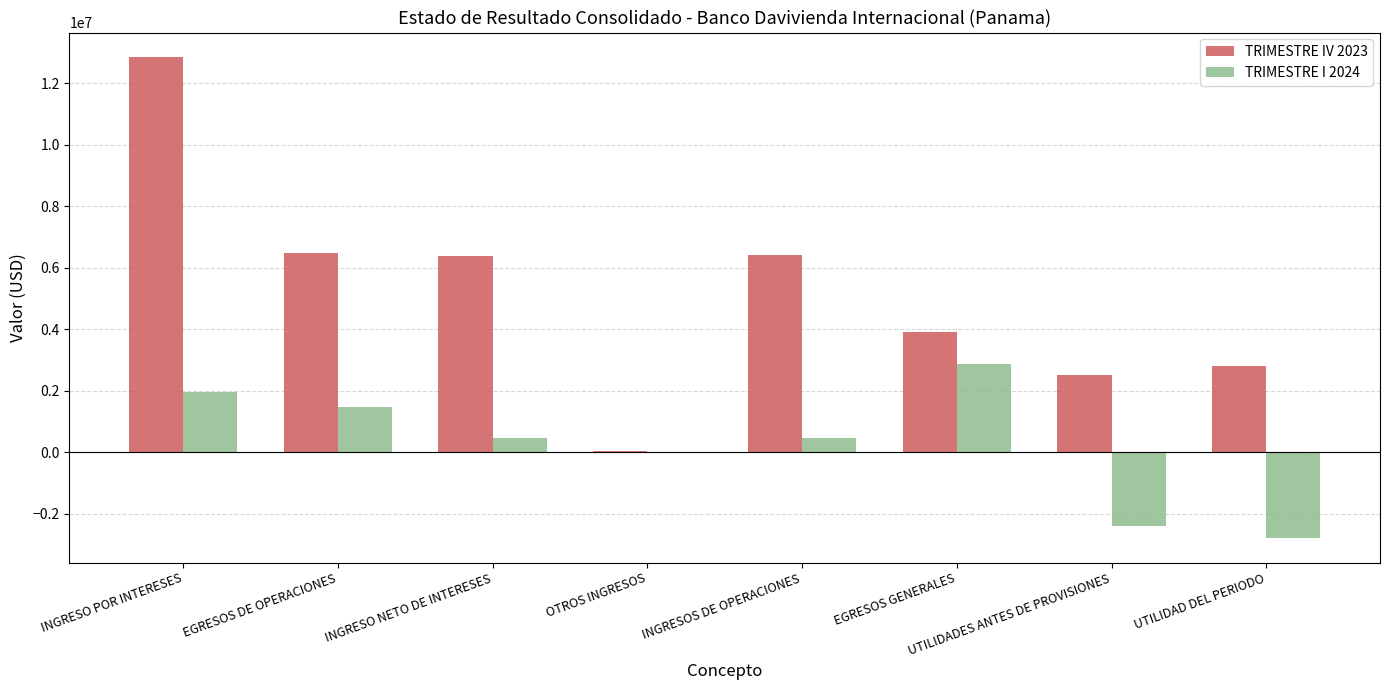

What is the highest value of the TRIMESTRE IV 2023 series?

12871926.8